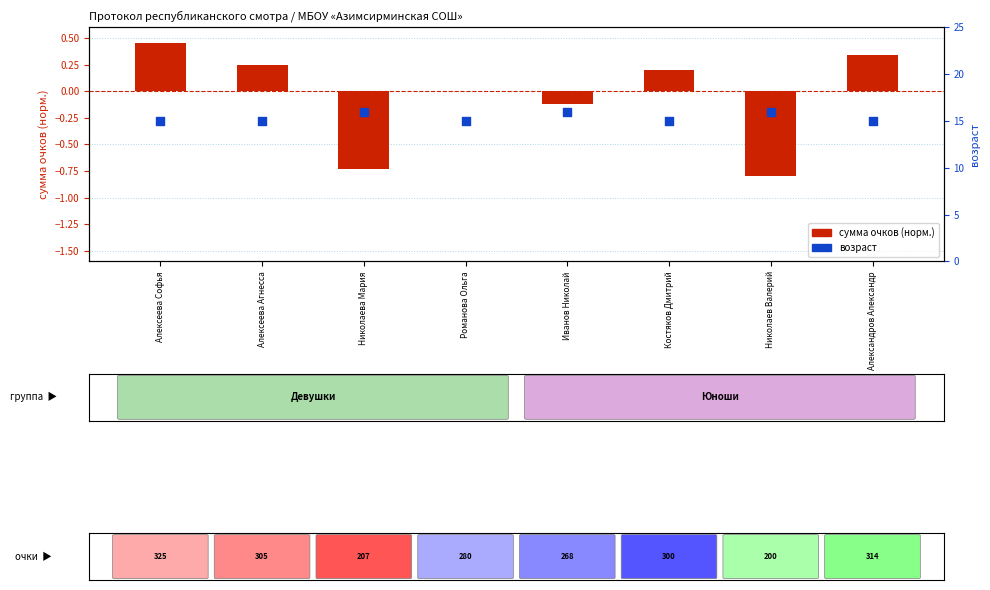

Which series has the largest Y range (max minus min)?

сумма очков (норм.)